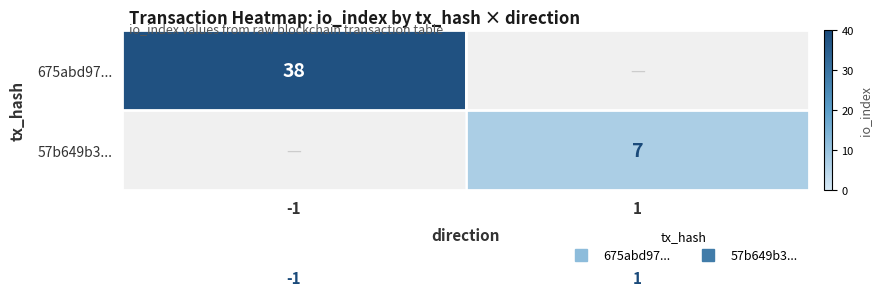

What is the sum of the 675abd97... values at -1 and 1?

38